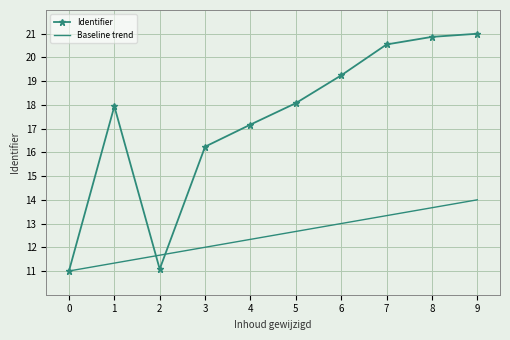

What is the sum of all Identifier values?

173.2